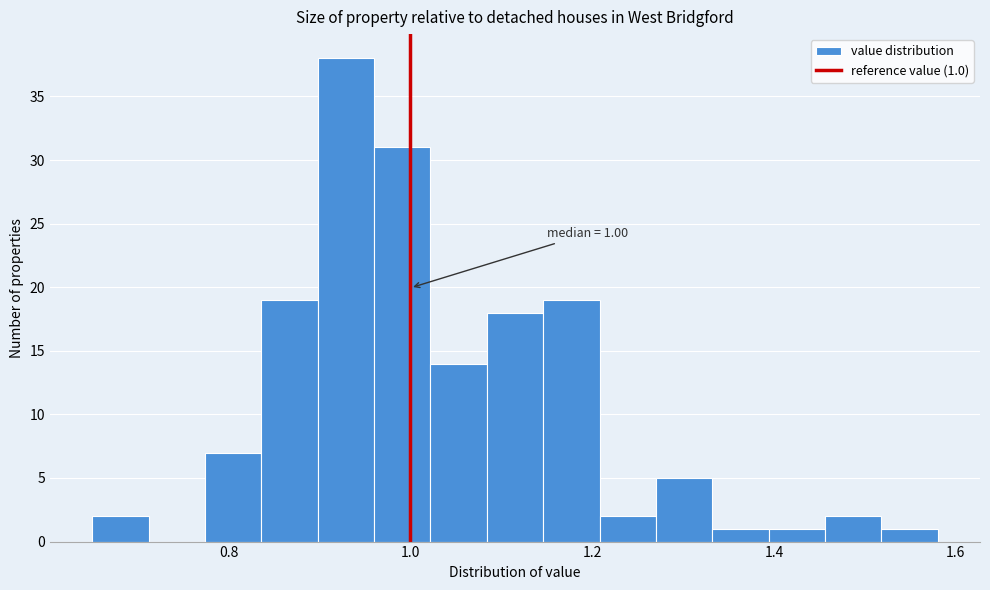

Around what value on the x-axis is the tallest bar? Give the approximate position of its centre, as read against the axis.

0.92